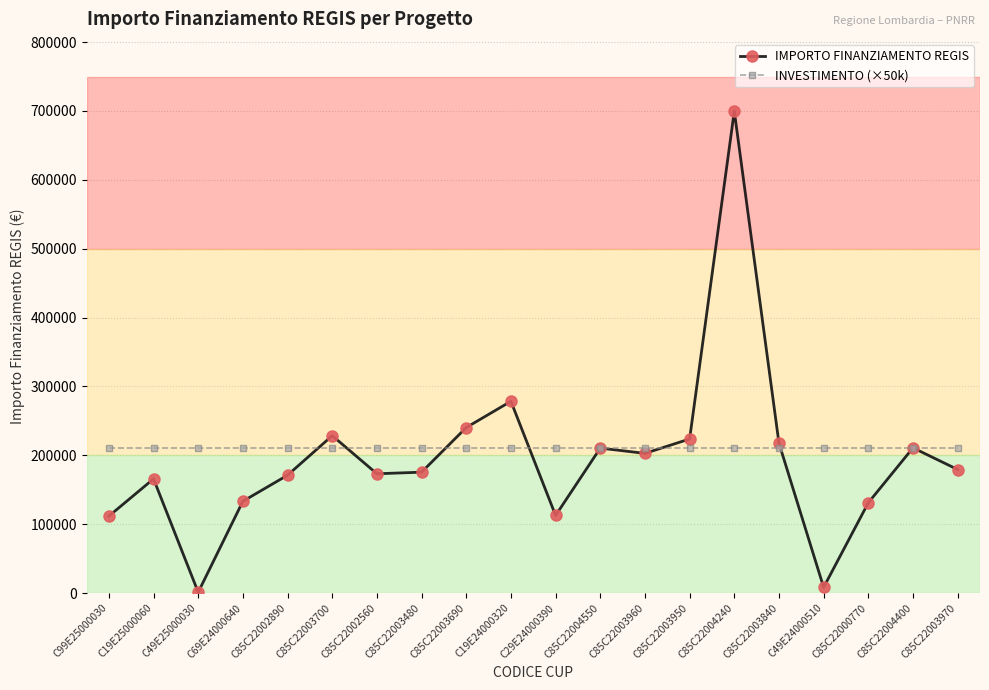

What is the sum of all INVESTIMENTO (×50k) values?

4200000.0